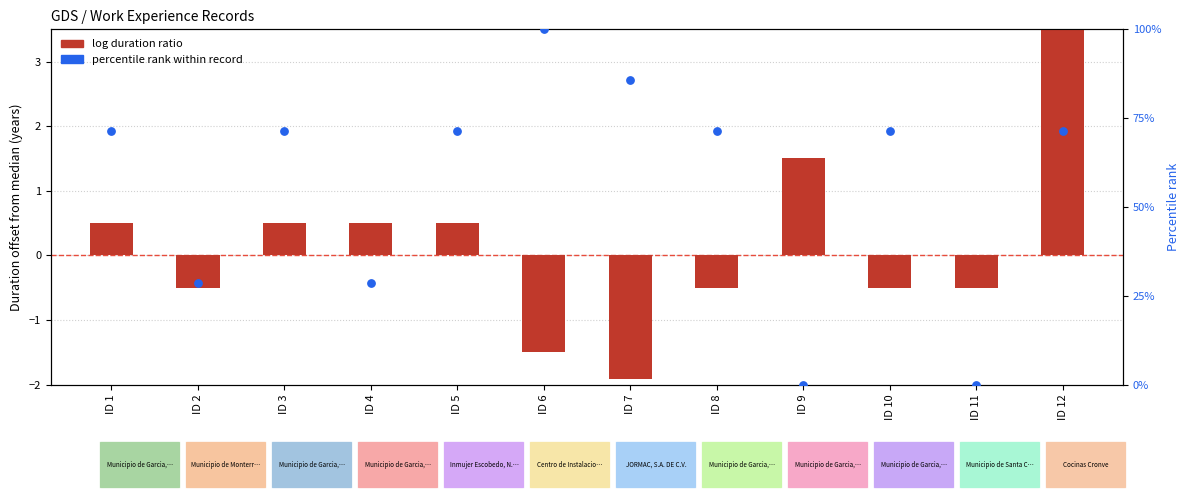

What are all the series names shown in the legend?

log duration ratio, percentile rank within record